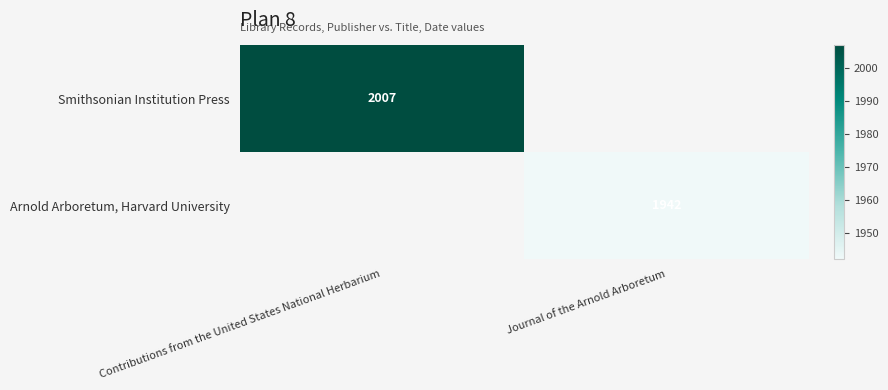

Is it true that Smithsonian Institution Press equals 1402 at Contributions from the United States National Herbarium?

False